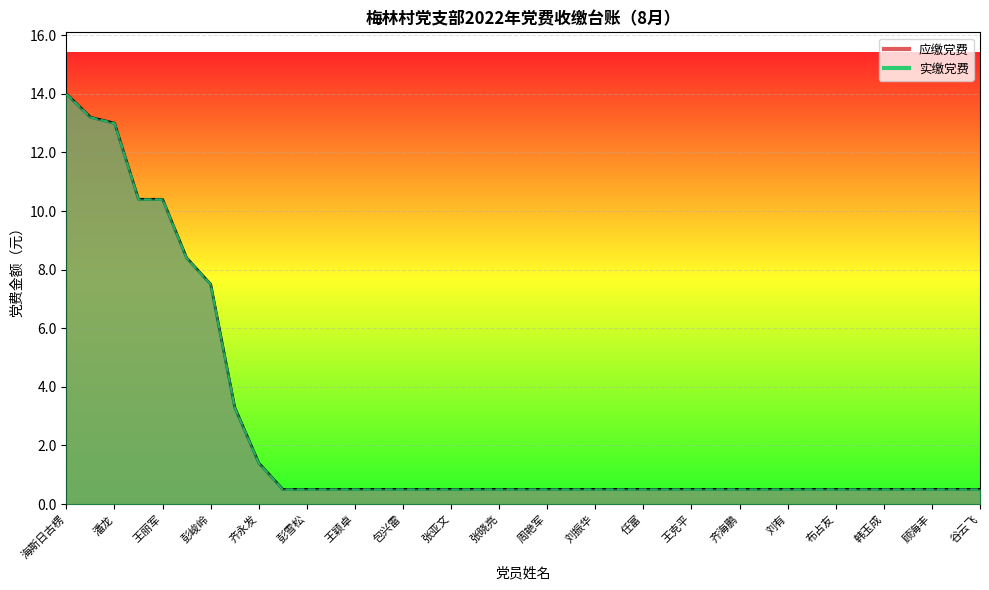

What is the difference between the maximum and minimum values?

13.5